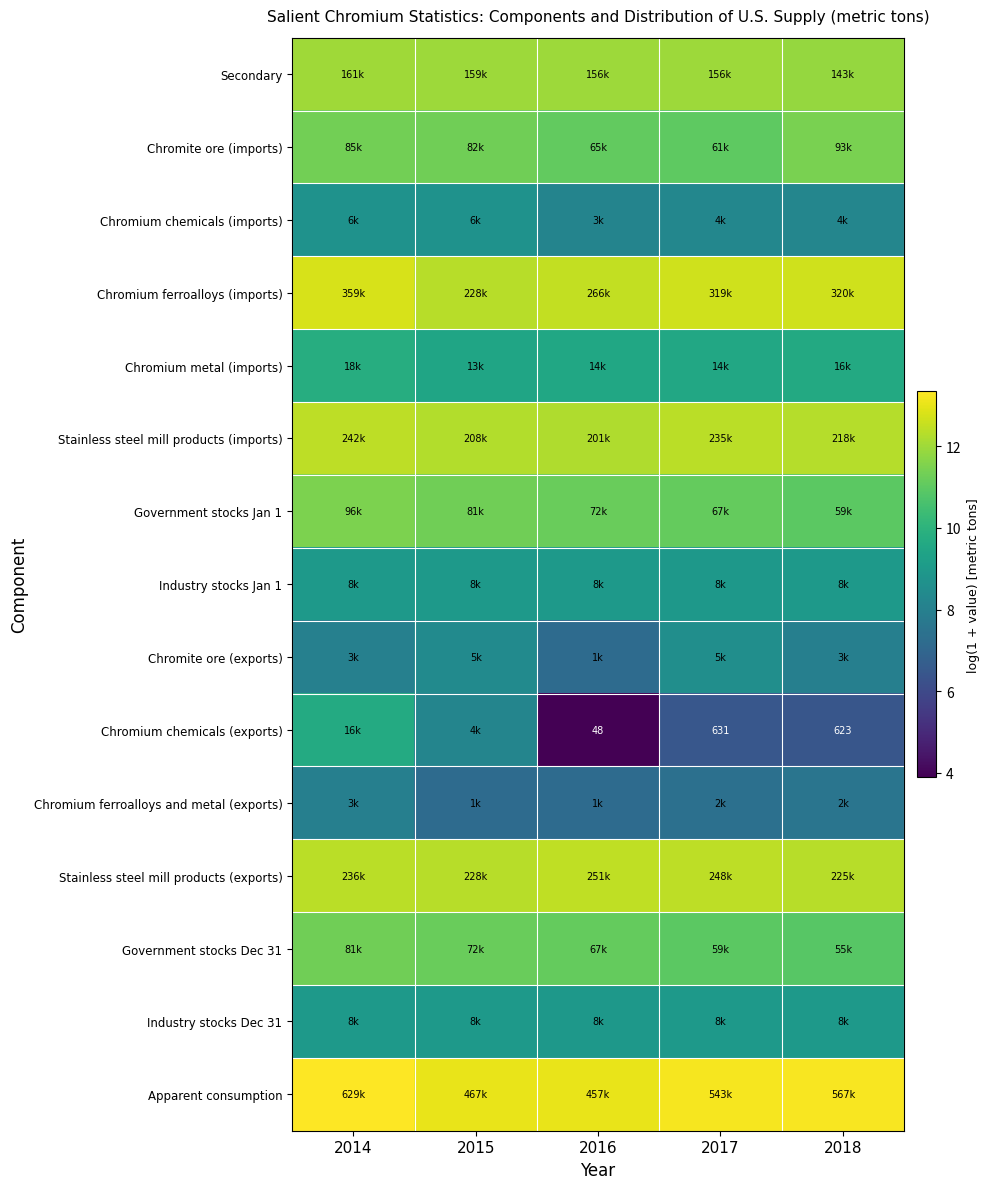

What is the highest value of the Chromium metal (imports) series?

9.8